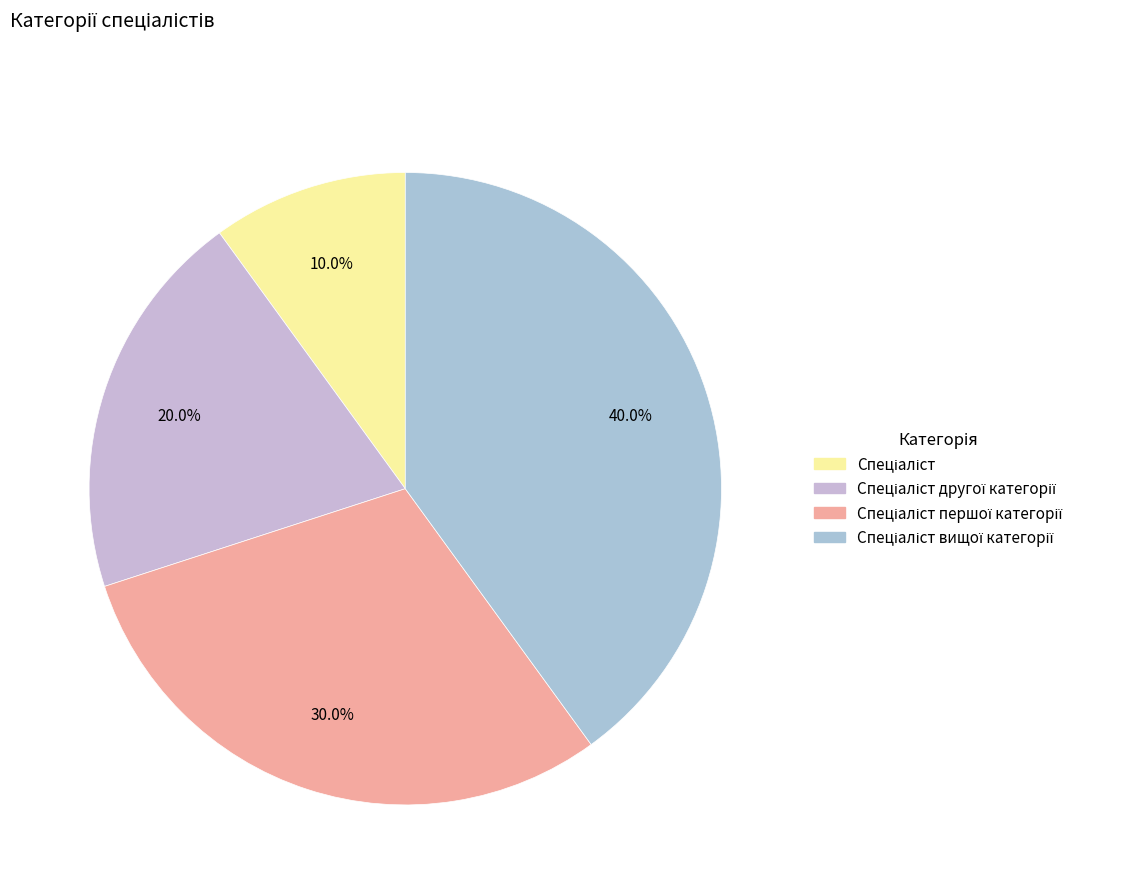

Which slice is the largest?

Спеціаліст вищої категорії